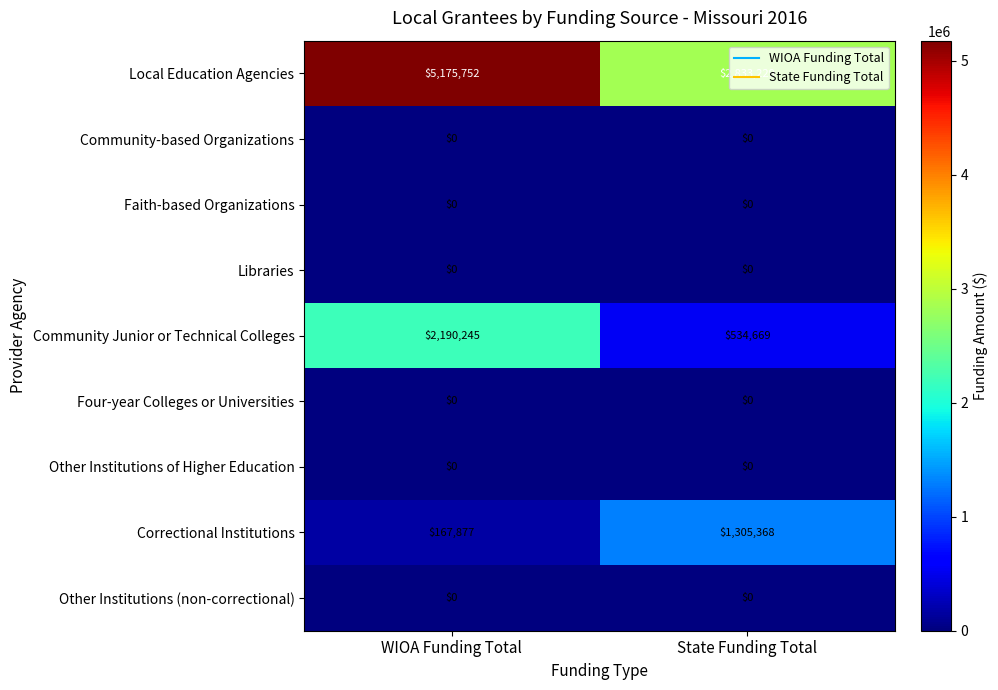

Which series has the widest spread of values?

Local Education Agencies